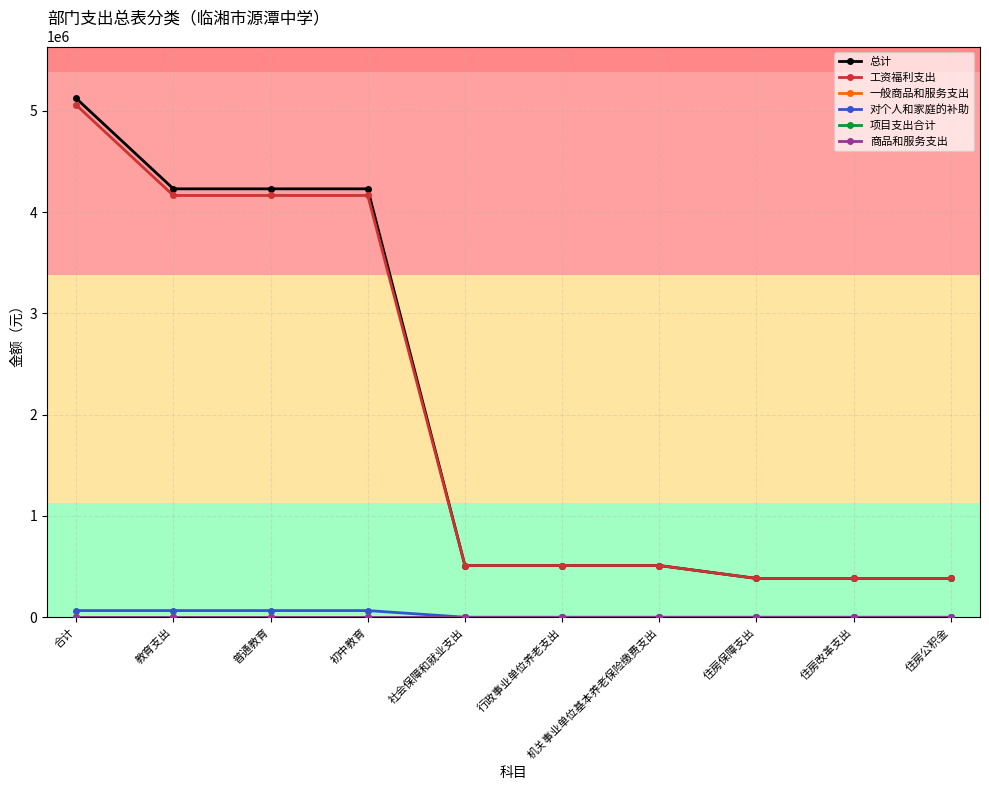

Rank the categories by 工资福利支出 value from highest to lowest.

合计, 教育支出, 普通教育, 初中教育, 社会保障和就业支出, 行政事业单位养老支出, 机关事业单位基本养老保险缴费支出, 住房保障支出, 住房改革支出, 住房公积金